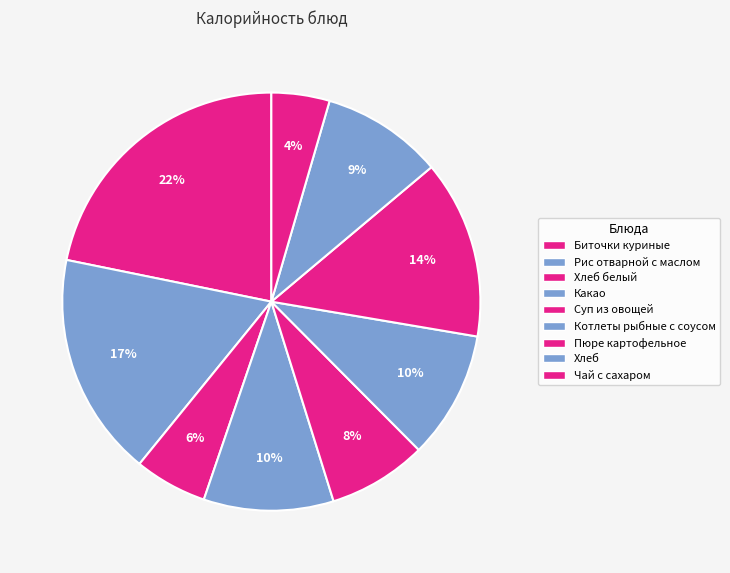

What is the change in value from Биточки куриные to Какао?

-146.5